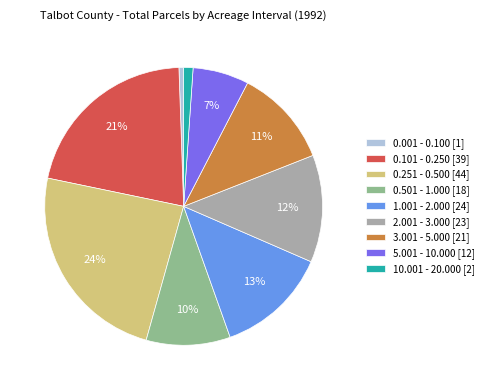

Is it true that 5.001 - 10.000 is 1% of the pie?

False